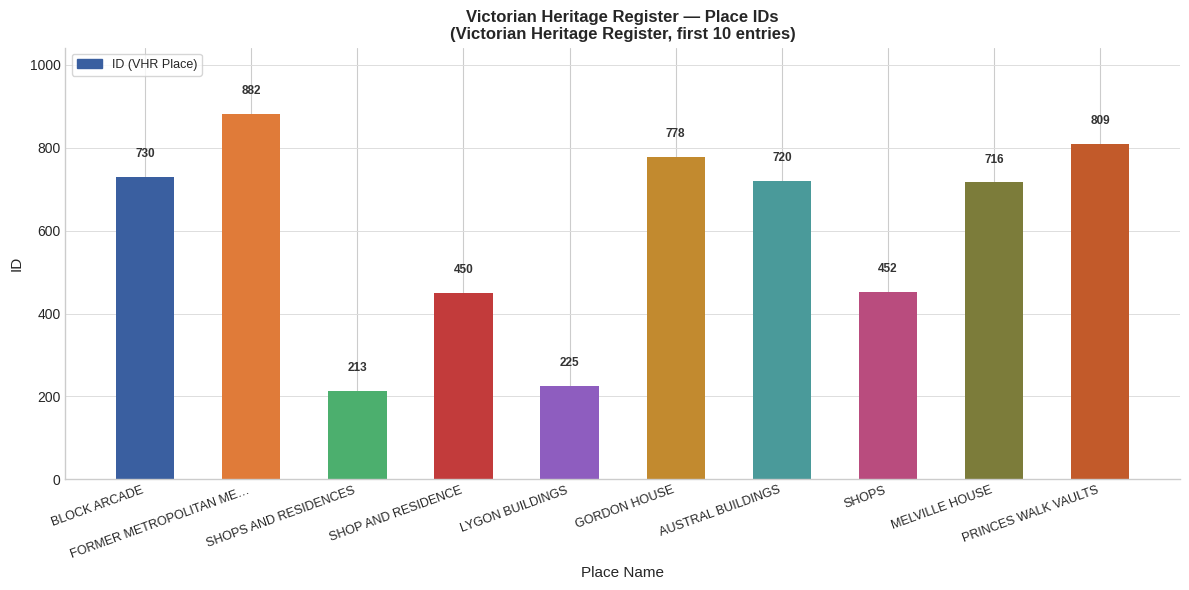

What is the label of the 1st bar from the right?

PRINCES WALK VAULTS